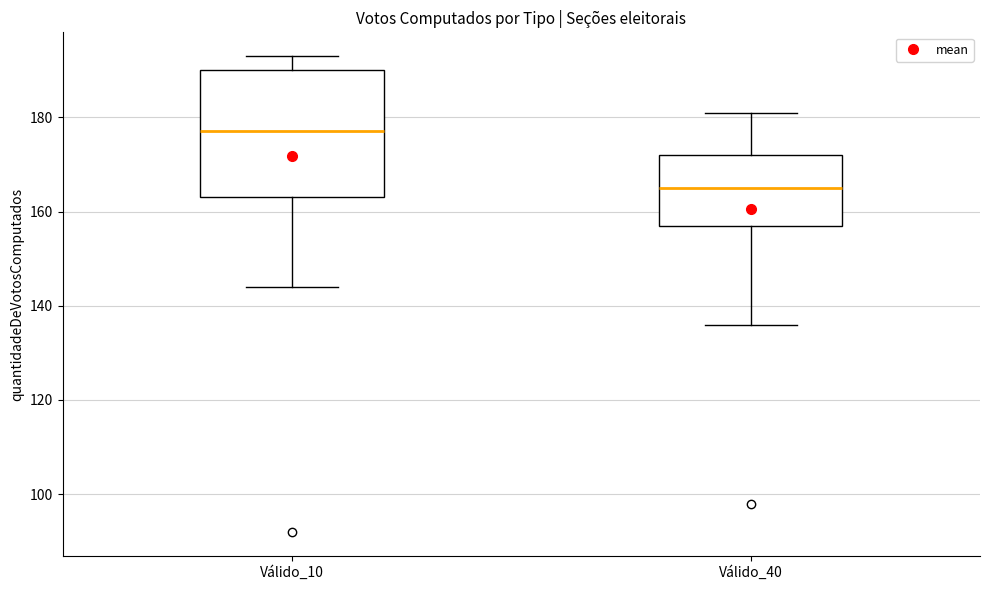

Which box has the highest median line?

Válido_10